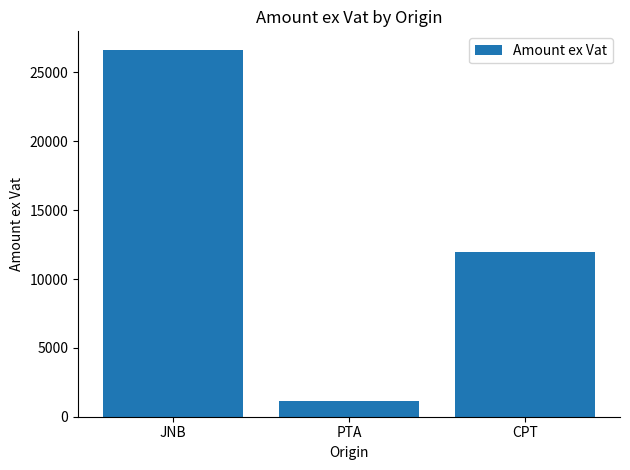

Rank the categories by value from lowest to highest.

PTA, CPT, JNB